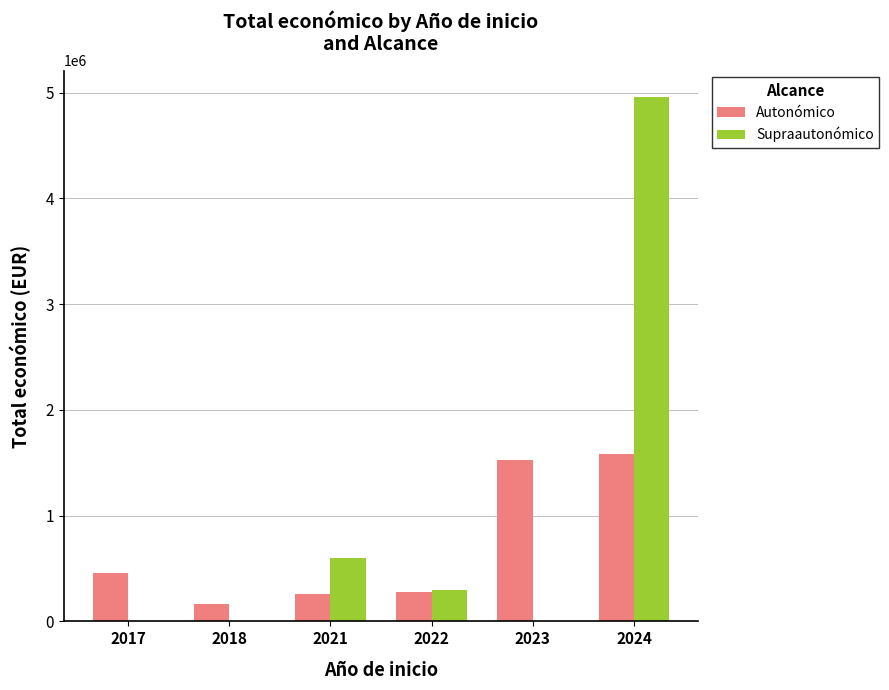

Which series has the largest total across all categories?

Supraautonómico